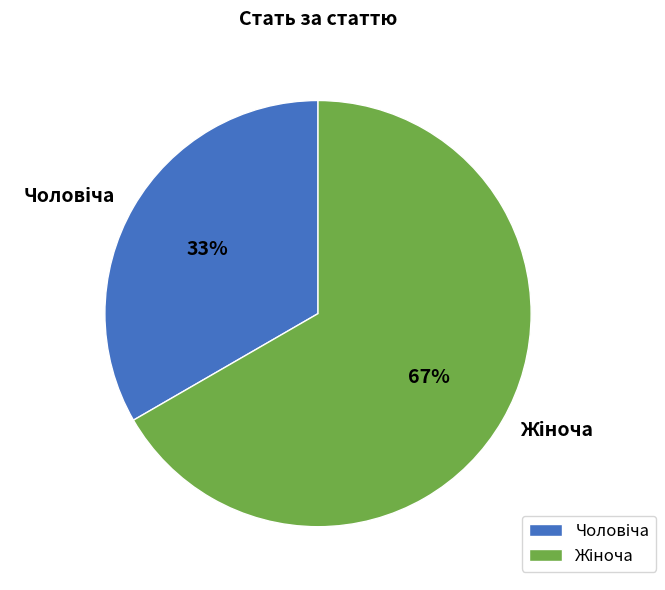

Is there a majority slice in this chart?

Yes